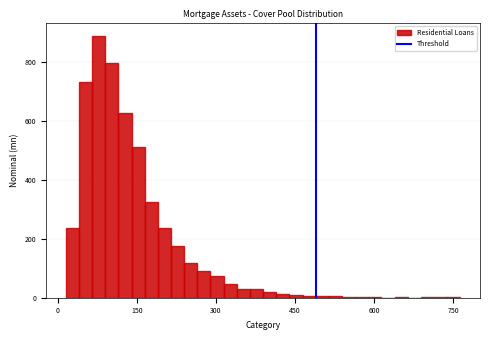

Read against the x-axis, roughly where is the centre of the tallest bar?

80